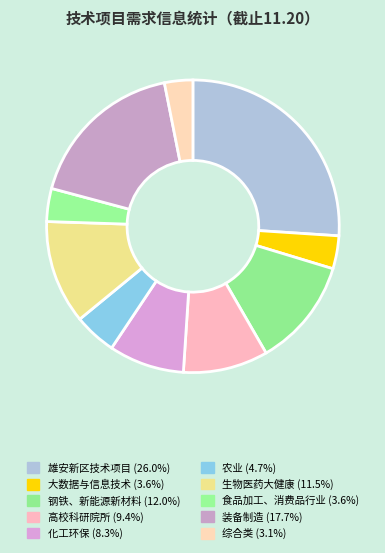

What percentage is NOT represented by 综合类?

96.9%